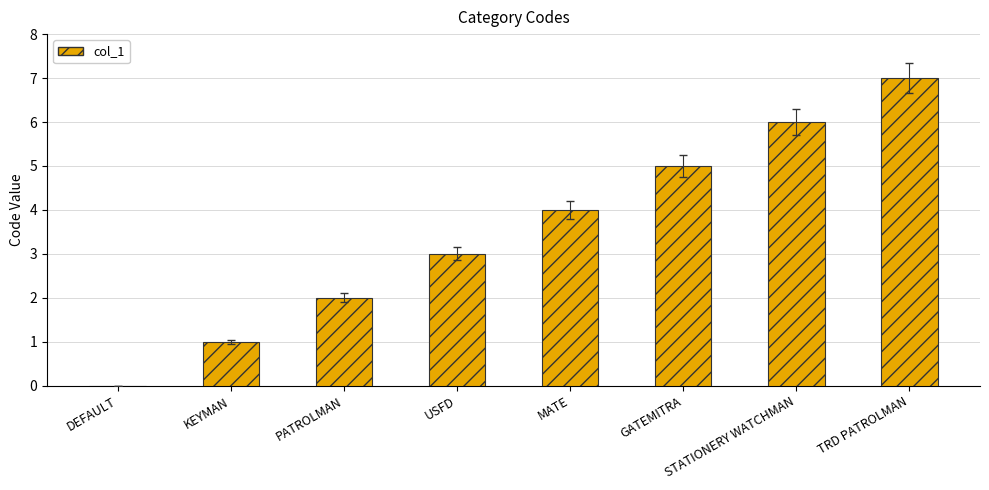

Are the bars horizontal?

No